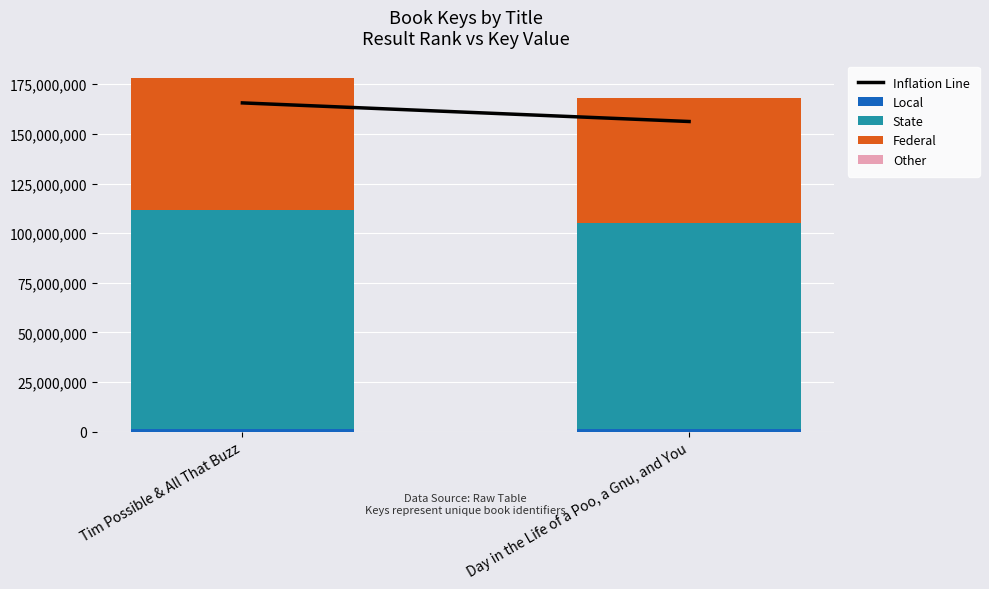

Are the bars grouped side by side (vs. stacked)?

No